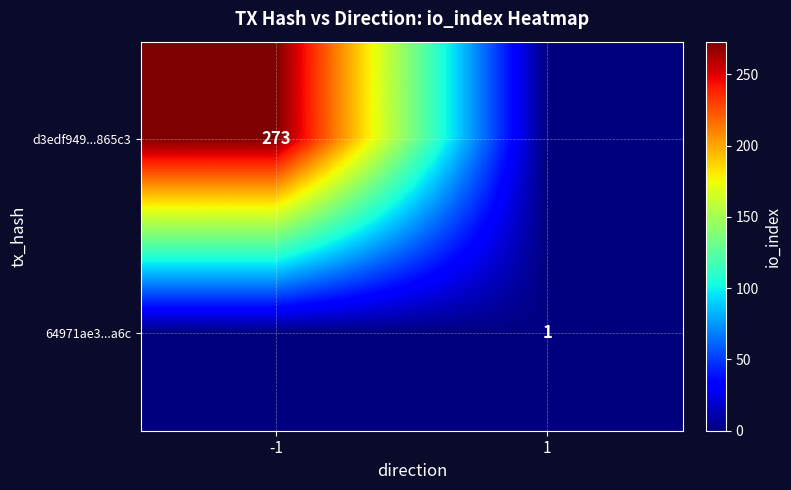

What is the spread (max minus min) of values at -1?

273